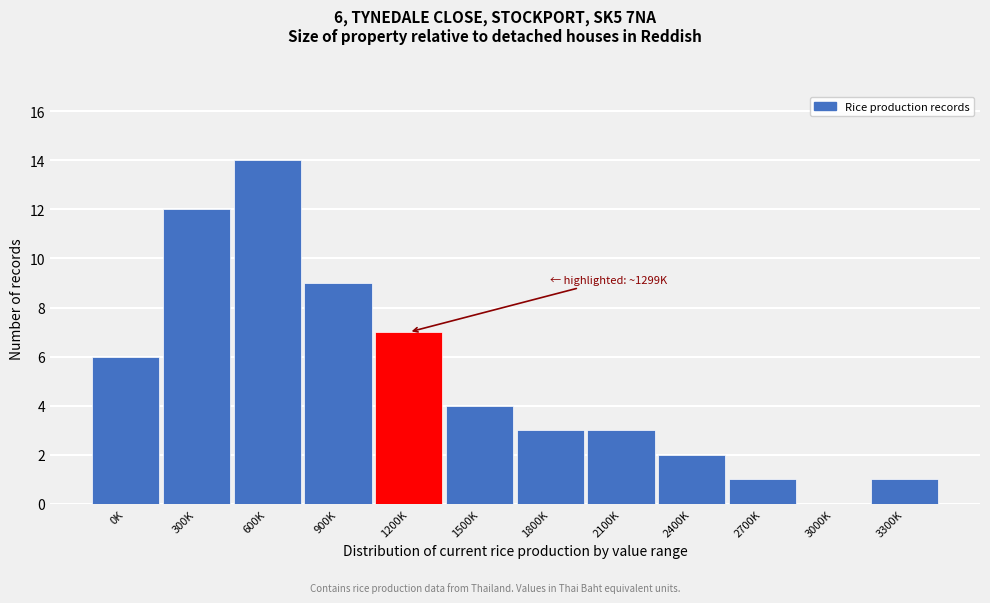

Reading left to right, list all the values displayed in this chart.

0K=6	300K=12	600K=14	900K=9	1200K=7	1500K=4	1800K=3	2100K=3	2400K=2	2700K=1	3000K=0	3300K=1